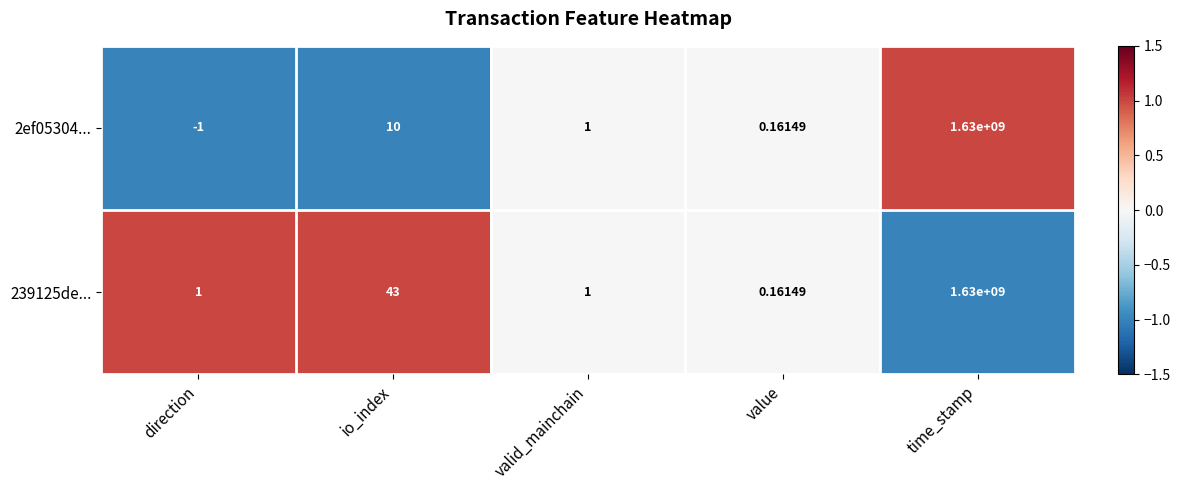

At which category does the chart reach its peak across all series?

time_stamp